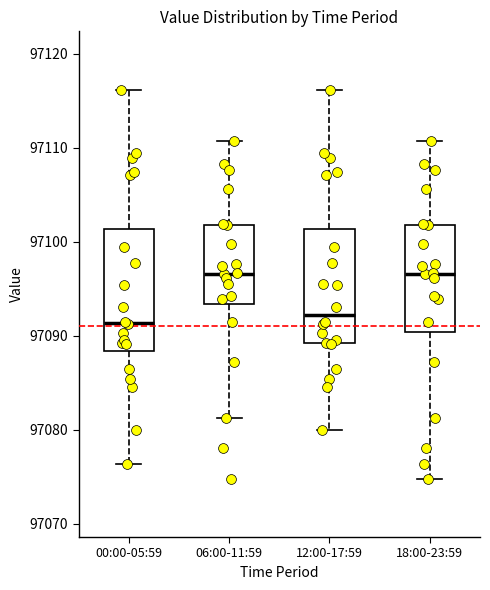

Reading left to right, read every box against the y-axis: the position of its median line, the range the box covers, and the ends of its whiskers. The values are not printed on the chart, so give them approximately, as read against the axis.

00:00-05:59: median 97091, box 97088 to 97101, whiskers 97076 to 97116
06:00-11:59: median 97097, box 97093 to 97102, whiskers 97081 to 97111
12:00-17:59: median 97092, box 97089 to 97101, whiskers 97080 to 97116
18:00-23:59: median 97097, box 97090 to 97102, whiskers 97075 to 97111